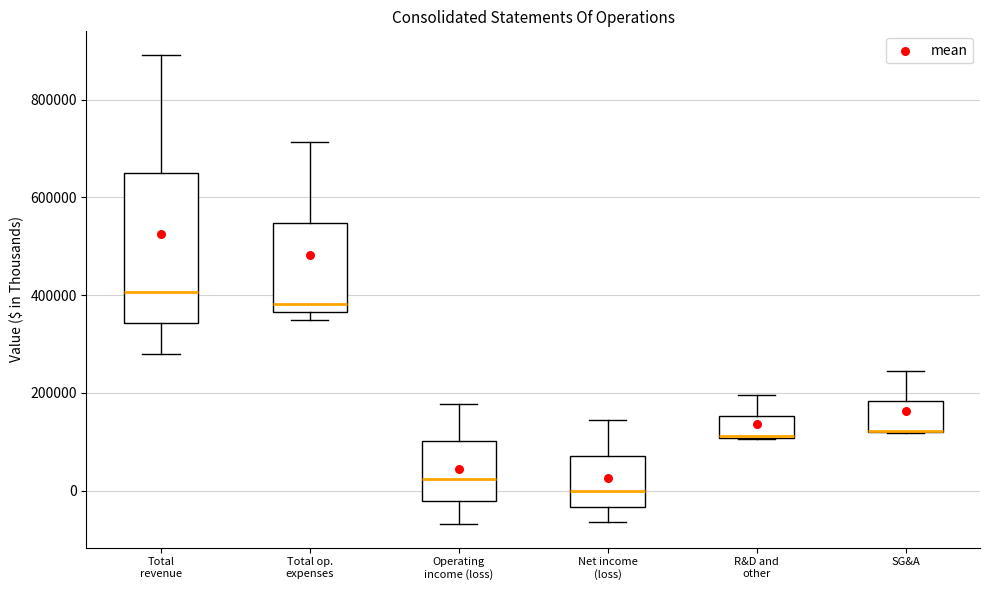

Reading left to right, read every box against the y-axis: the position of its median line, the range the box covers, and the ends of its whiskers. The values are not printed on the chart, so give them approximately, as read against the axis.

Total revenue: median 400000, box 340000 to 640000, whiskers 280000 to 900000
Total op. expenses: median 380000, box 360000 to 540000, whiskers 340000 to 720000
Operating income (loss): median 20000, box -20000 to 100000, whiskers -60000 to 180000
Net income (loss): median 0, box -40000 to 80000, whiskers -60000 to 140000
R&D and other: median 120000 (drawn on the box's lower edge), box 100000 to 160000, whiskers 100000 to 200000
SG&A: median 120000 (drawn on the box's lower edge), box 120000 to 180000, whiskers 120000 to 240000